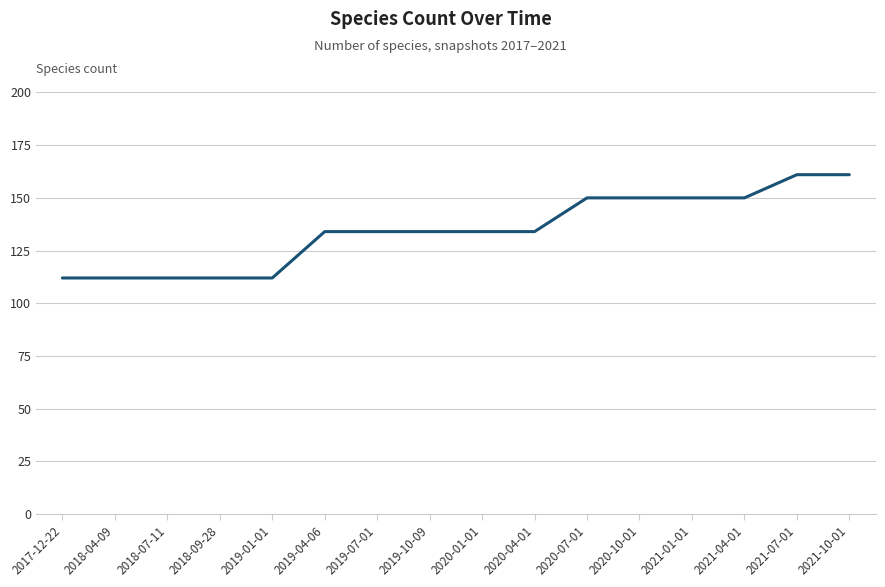

Is it true that the value at 2021-07-01 is 161?

True